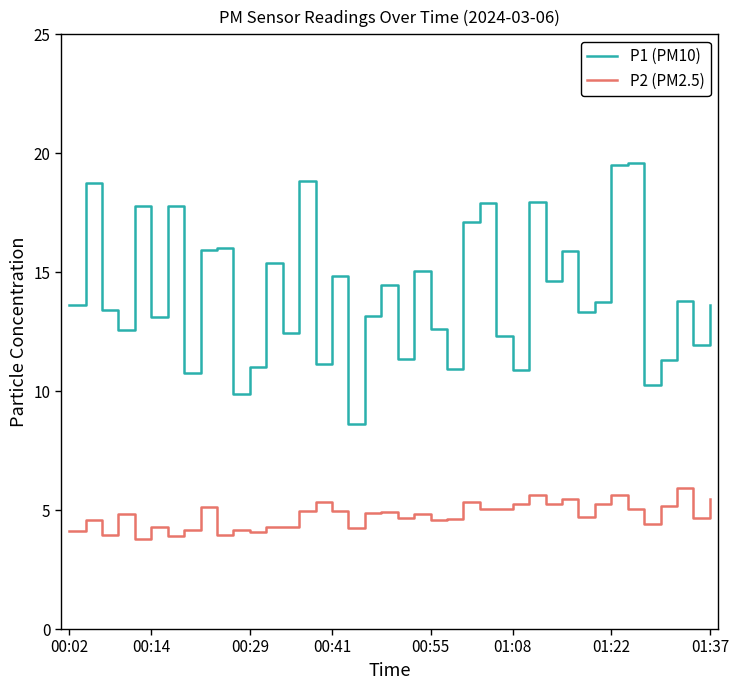

What is the maximum value for P1 (PM10)?

19.6